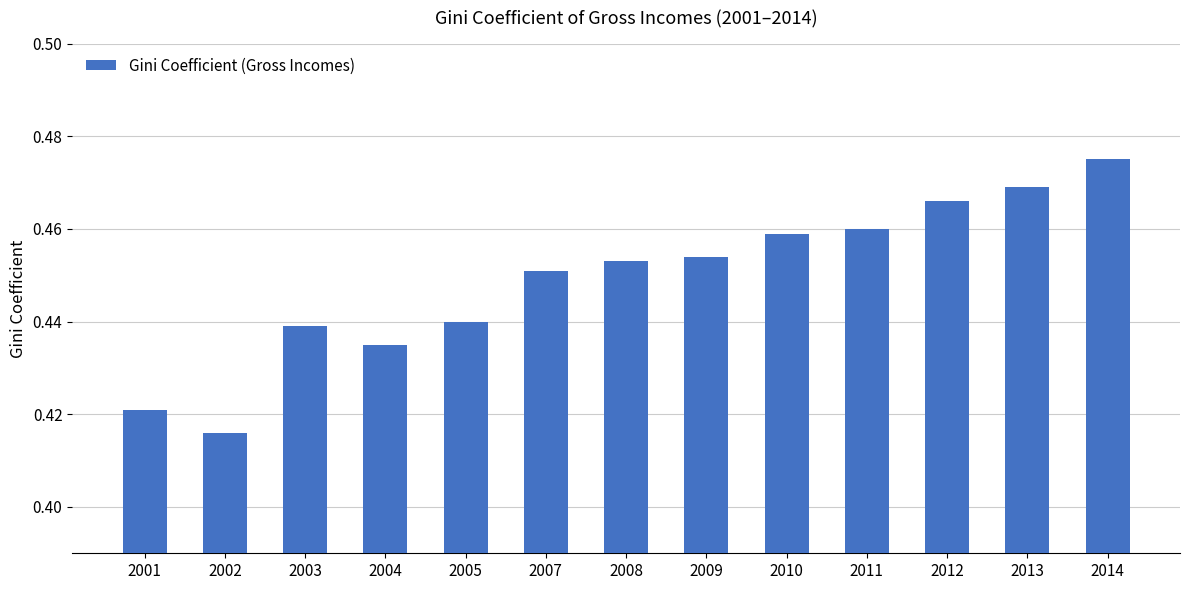

Between 2009 and 2004, which is larger?

2009